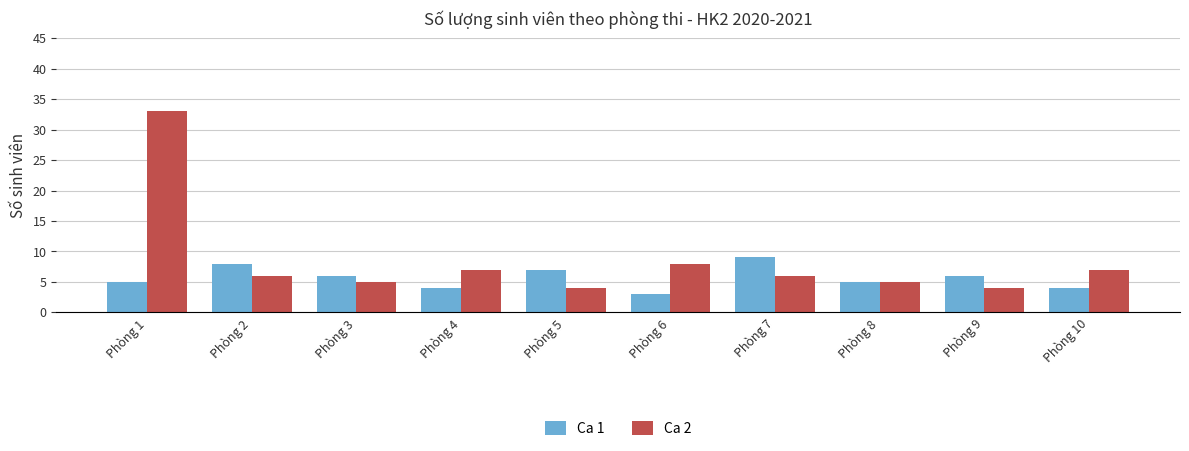

Does the chart contain any negative values?

No